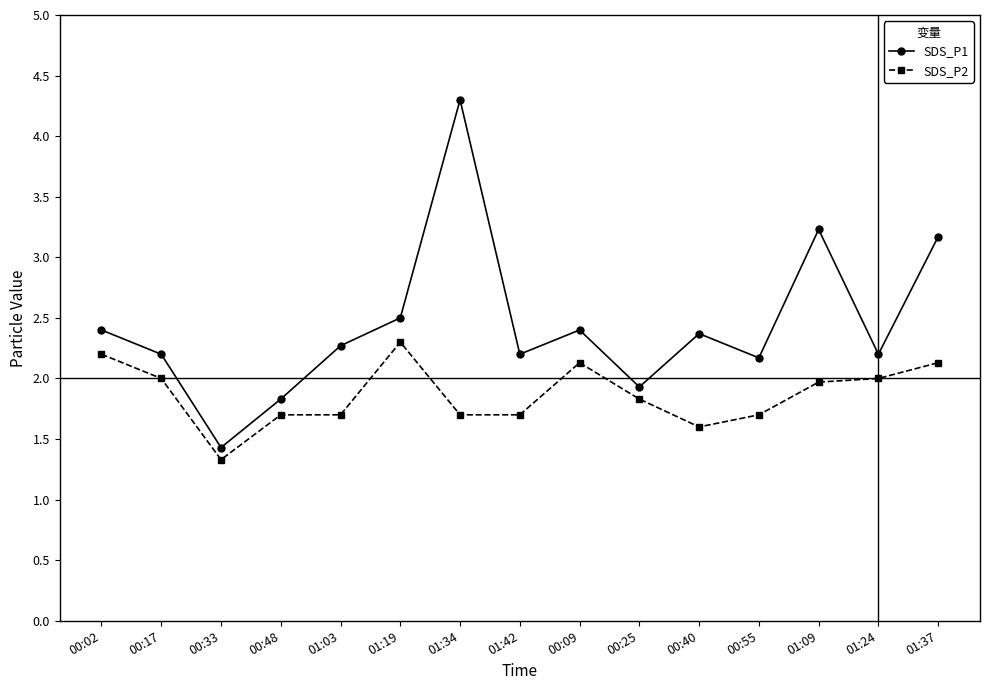

At which label is SDS_P1 closest to 2?

00:25